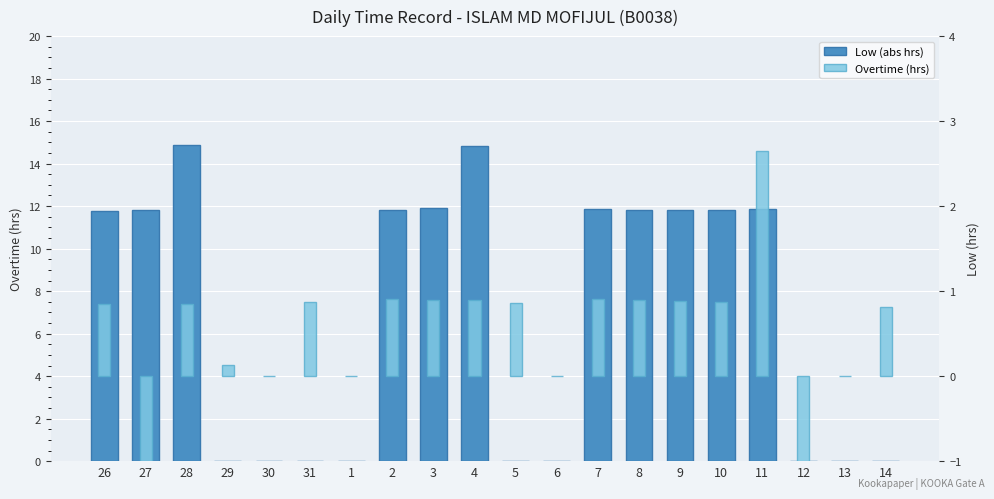

Read the Overtime (hrs) value at 14.

0.8